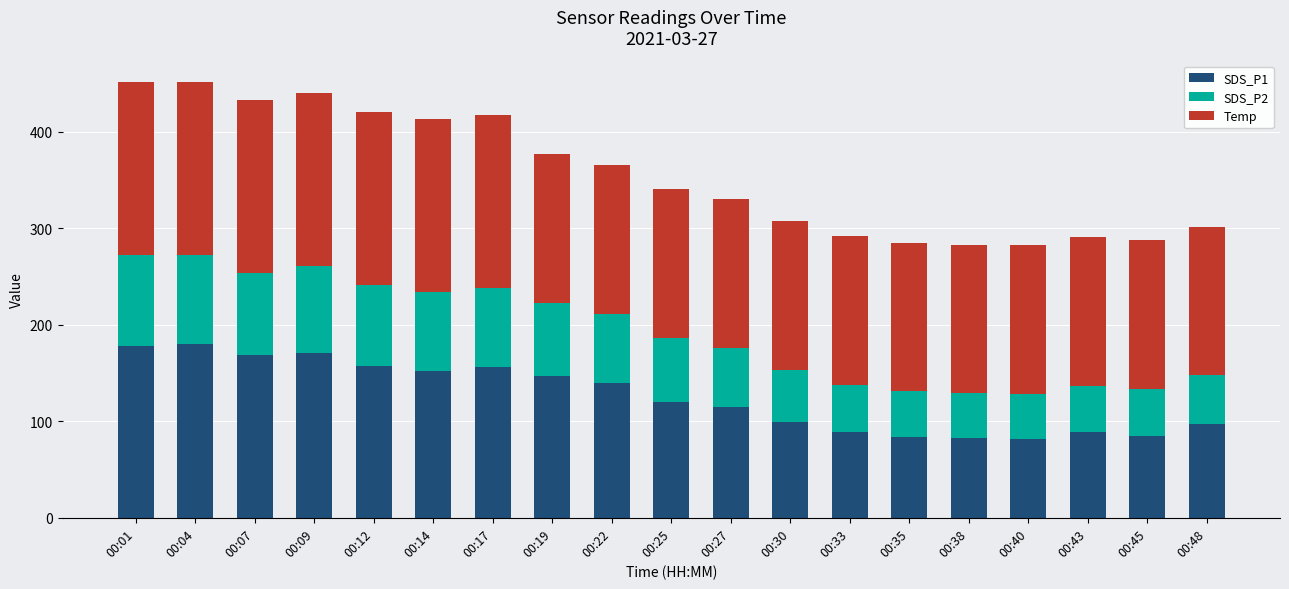

What is the lowest value of the SDS_P1 series?

81.6